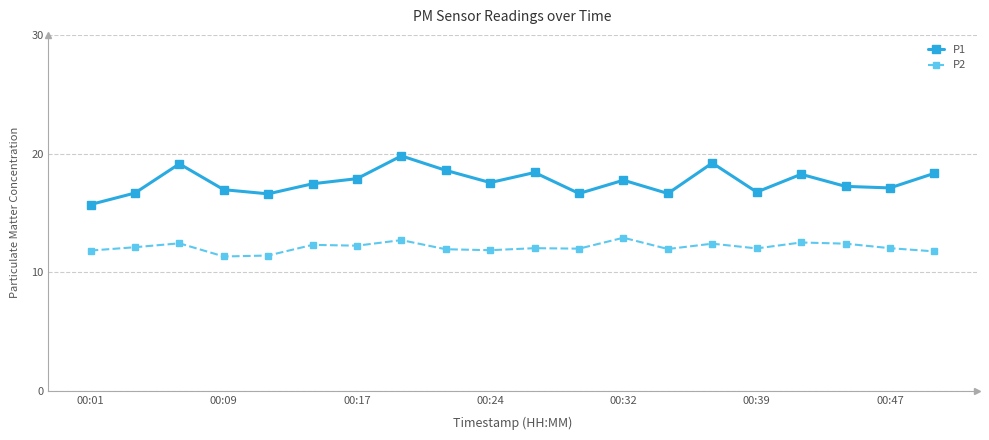

Which series has the largest total across all categories?

P1